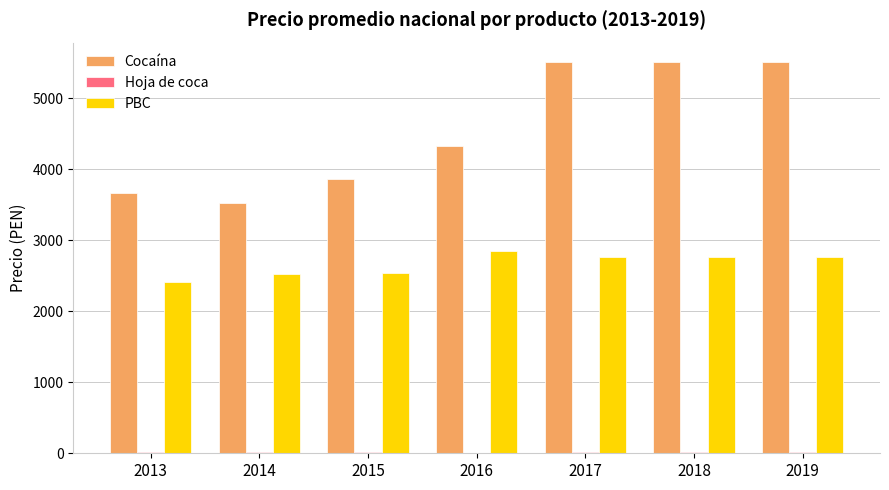

What is the sum of all Cocaína values?

31899.8